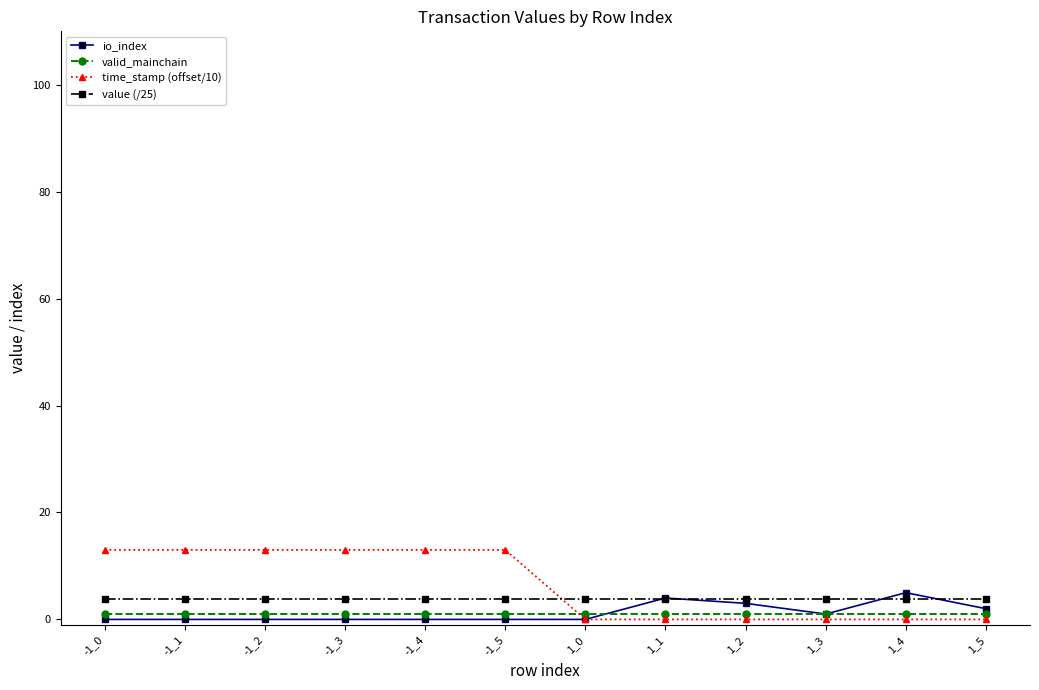

How many lines are shown in the chart?

4